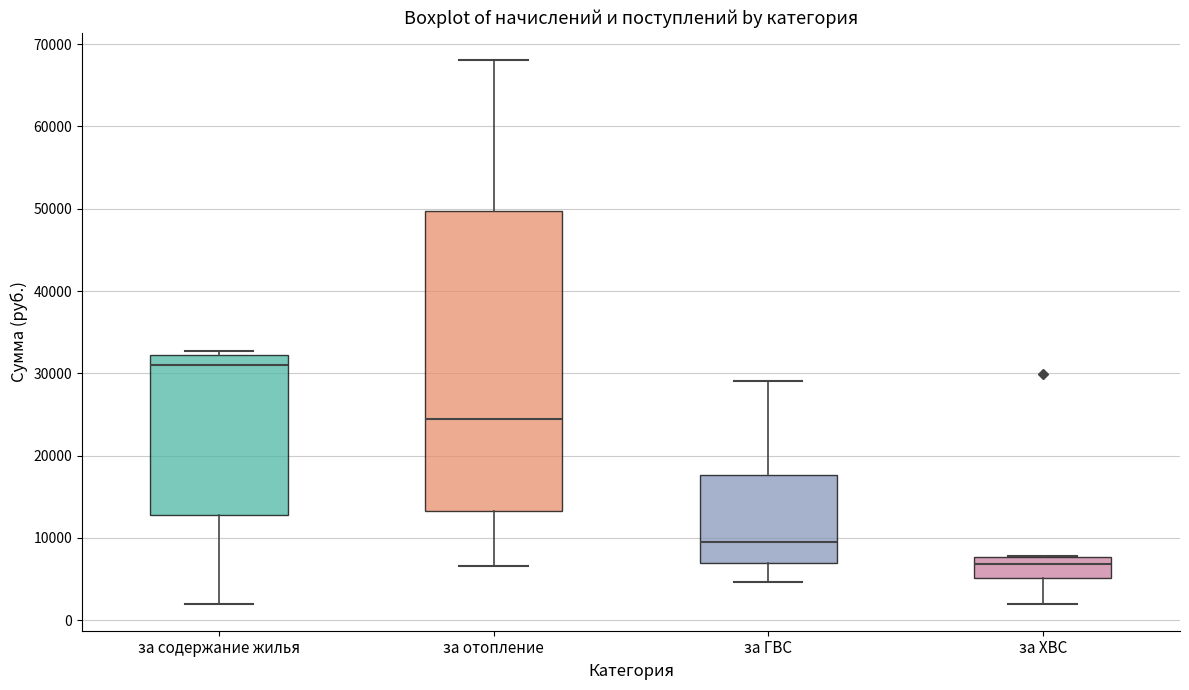

Comparing the boxes themselves (not the whiskers), which one is the tallest?

за отопление